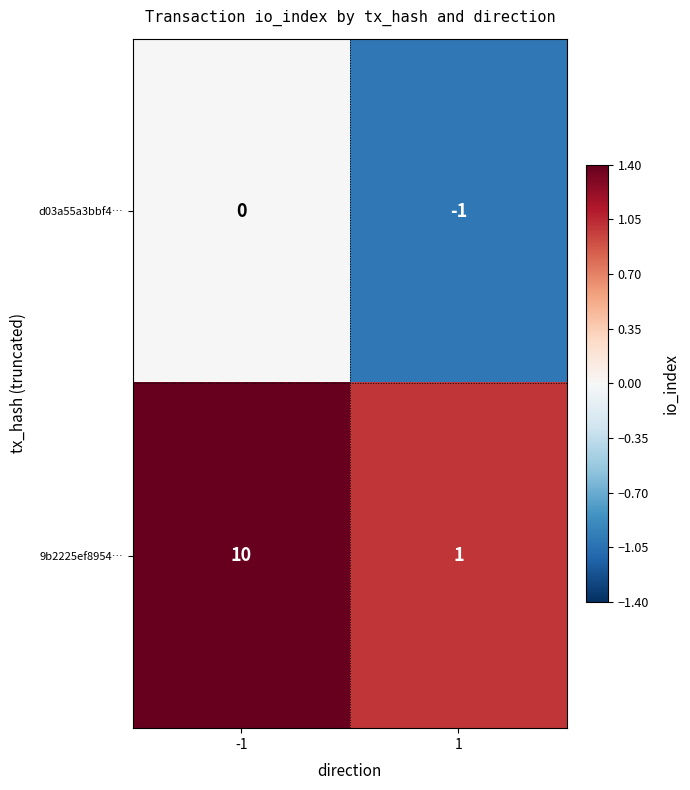

True or false: 9b2225ef8954… has a value of 1 at 1.

True